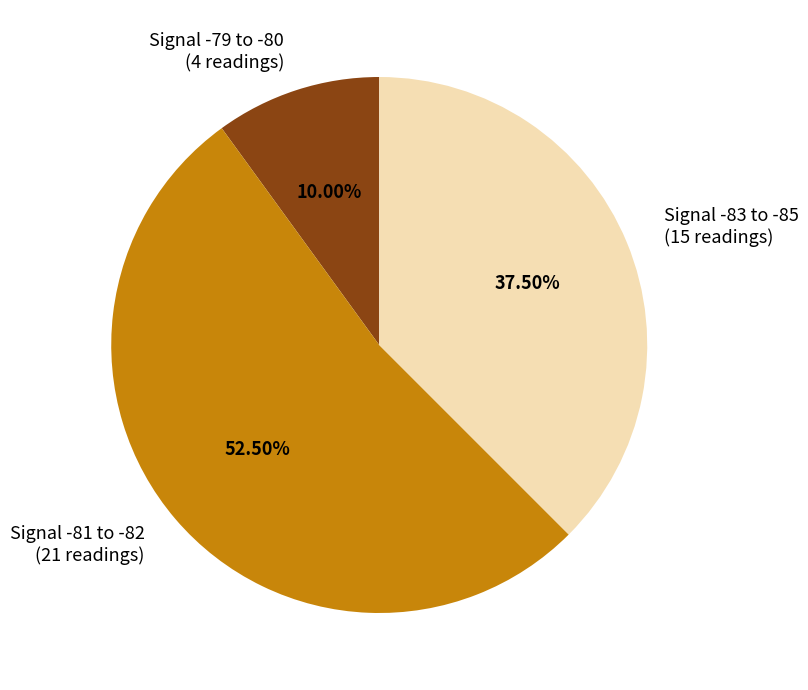

Does any single category account for the majority?

Yes